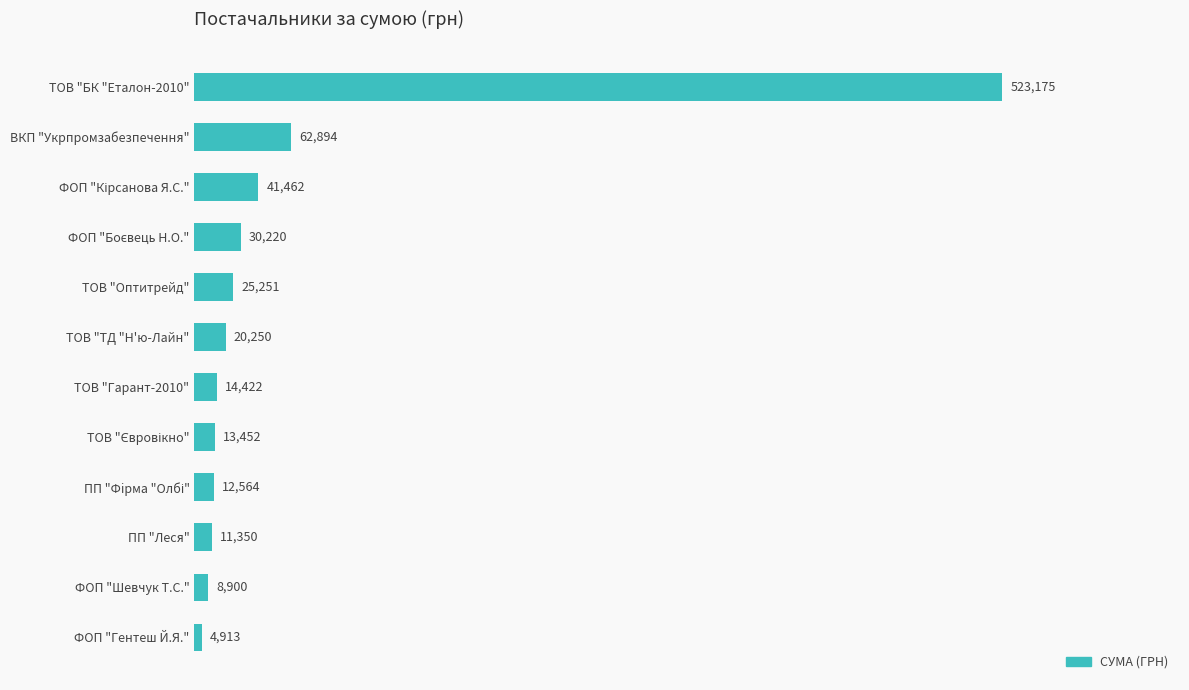

What is the sum of all values?

768852.6